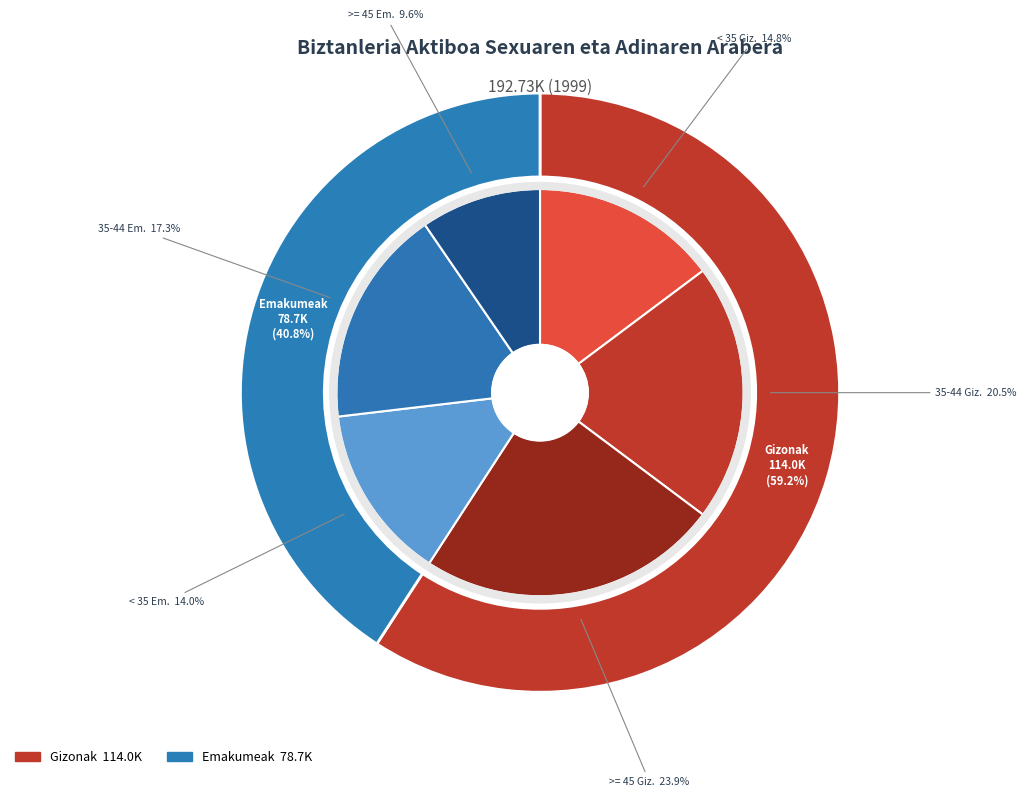

The >= 45 urteko gizonak slice represents 24% of the pie. True or false?

True